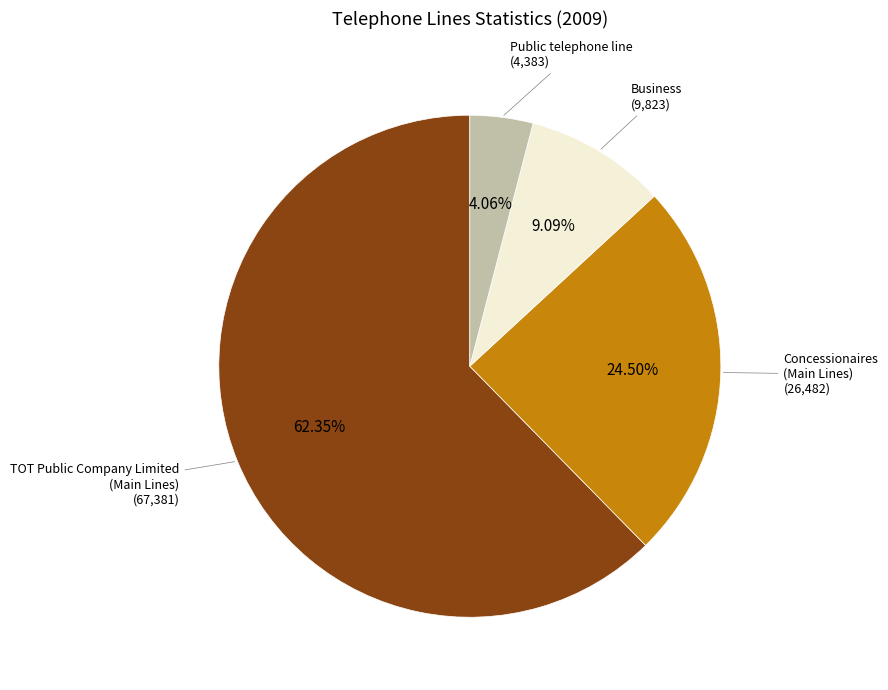

Which slice is the smallest?

Public telephone line